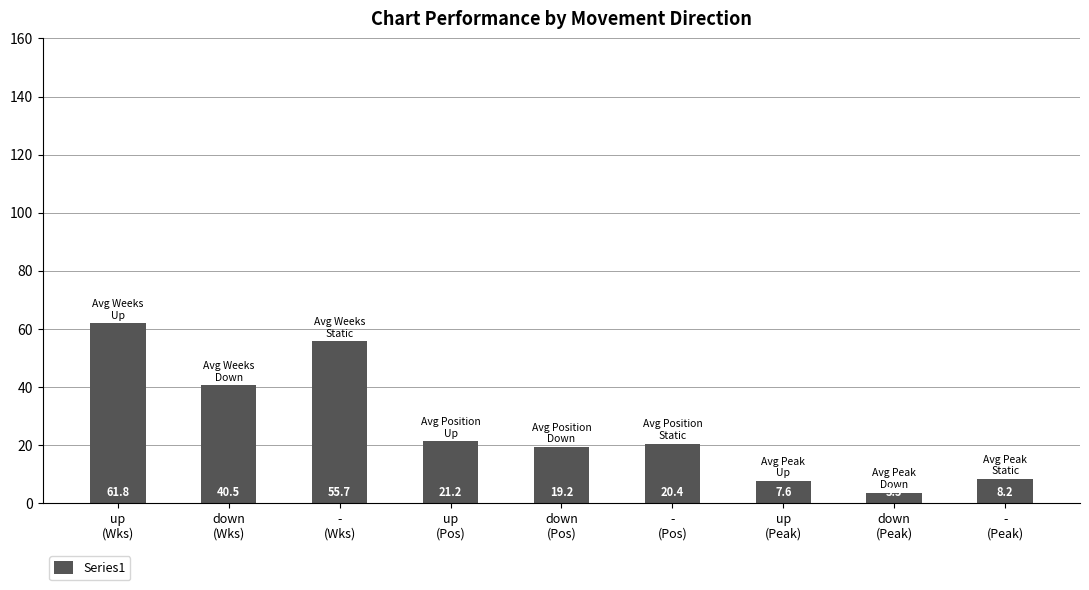

At which label does the data first exceed 20?

up
(Wks)